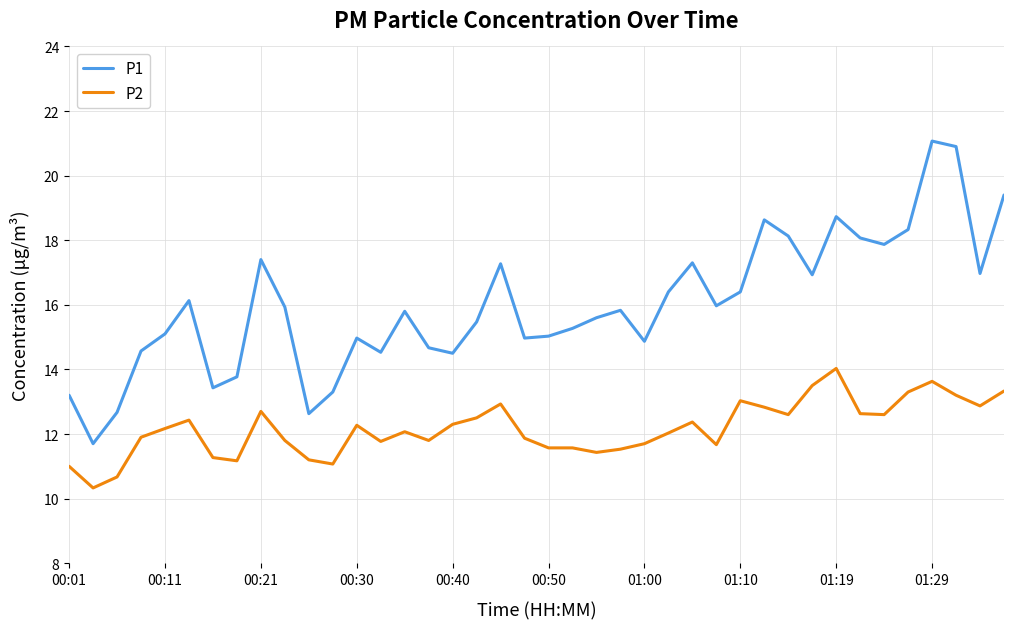

True or false: P2 and P1 intersect in this chart.

False